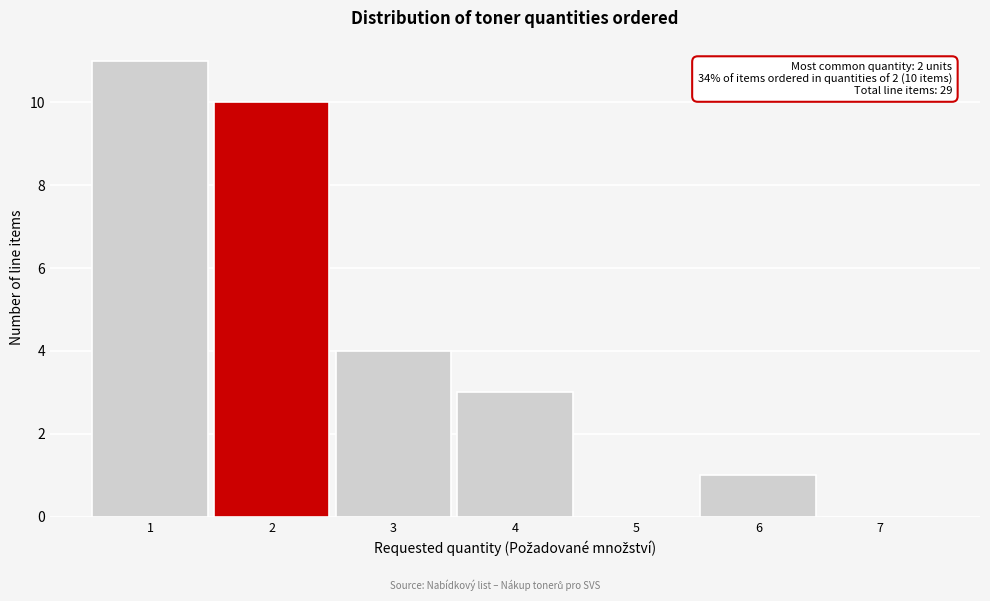

Reading left to right, list all the values displayed in this chart.

1=11	2=10	3=4	4=3	5=0	6=1	7=0